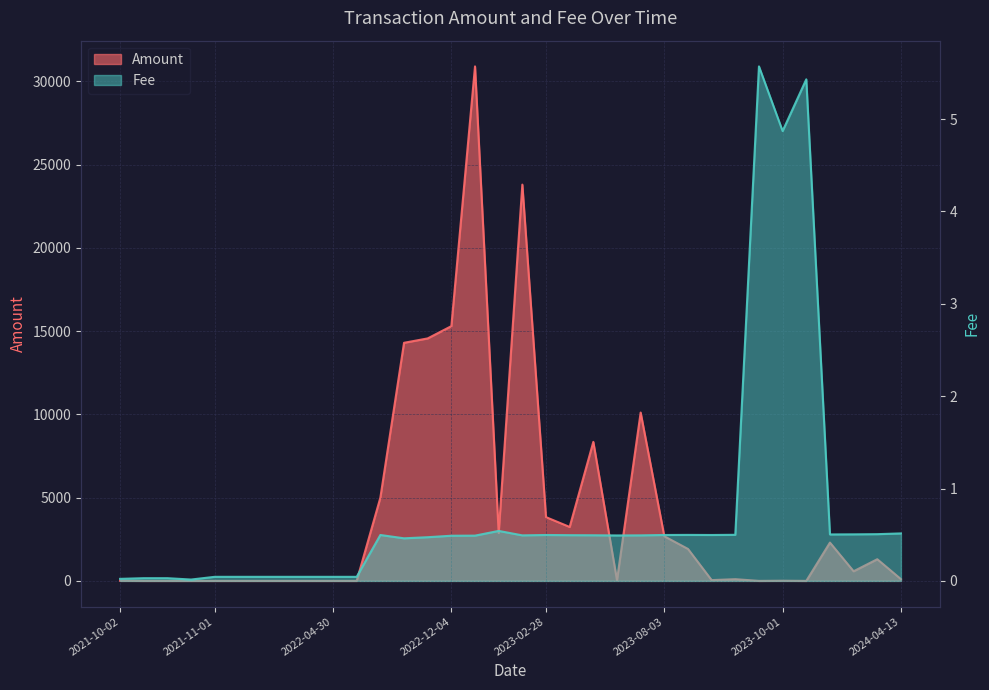

What is the difference between the second highest and second lowest values in the Fee series?

5.4